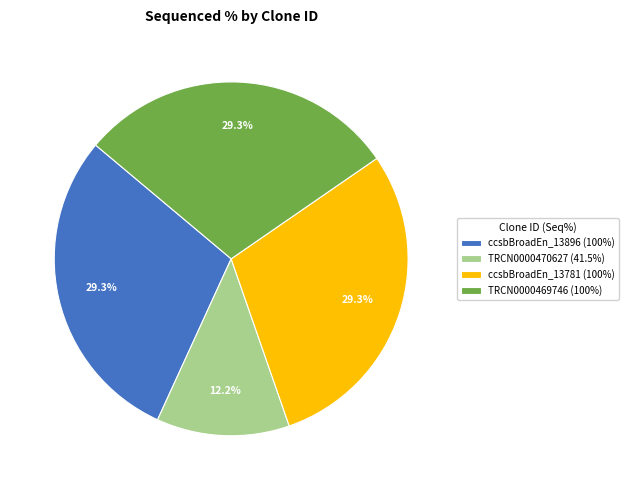

Is there a majority slice in this chart?

No